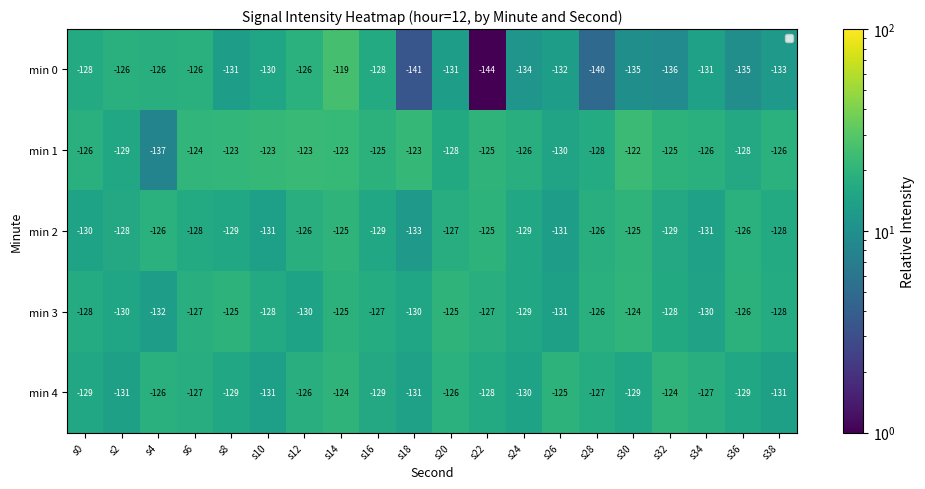

At which label is min 0 closest to 13?

s26